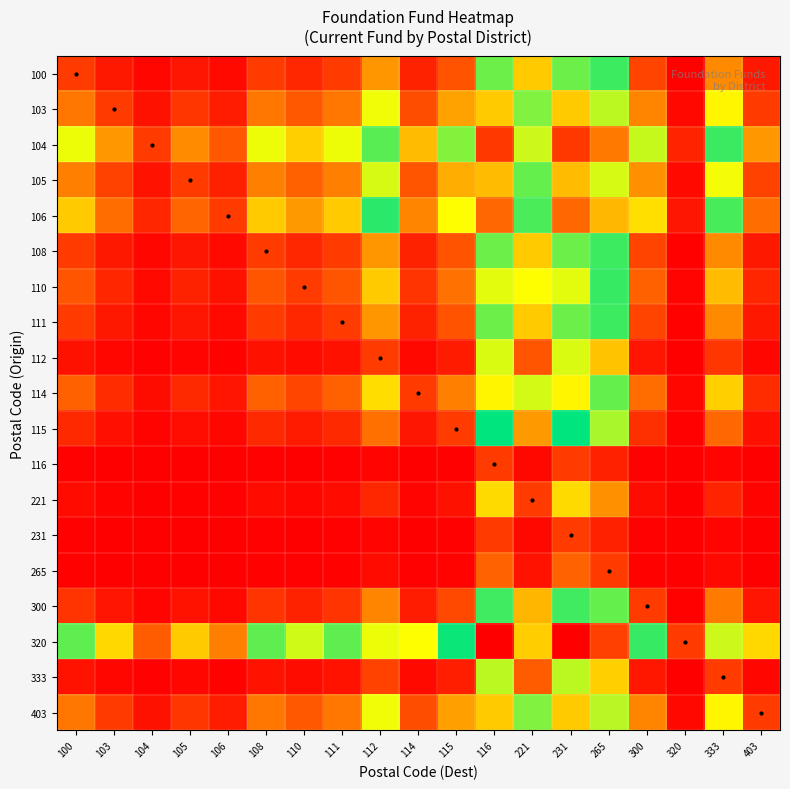

Reading right to left, transcribe all the data shown in this chart.

100: 403=0.0	333=0.2	320=0.0	300=0.1	265=0.5	231=0.6	221=0.3	116=0.6	115=0.1	114=0.1	112=0.2	111=0.1	110=0.1	108=0.1	106=0.0	105=0.0	104=0.0	103=0.0	100=0.1
103: 403=0.1	333=0.3	320=0.0	300=0.2	265=0.6	231=0.7	221=0.4	116=0.7	115=0.2	114=0.1	112=0.4	111=0.2	110=0.1	108=0.2	106=0.0	105=0.1	104=0.0	103=0.1	100=0.2
104: 403=0.2	333=0.5	320=0.1	300=0.4	265=0.8	231=0.9	221=0.6	116=0.9	115=0.4	114=0.3	112=0.6	111=0.4	110=0.3	108=0.4	106=0.1	105=0.2	104=0.1	103=0.2	100=0.4
105: 403=0.1	333=0.4	320=0.0	300=0.2	265=0.6	231=0.7	221=0.4	116=0.7	115=0.3	114=0.1	112=0.4	111=0.2	110=0.2	108=0.2	106=0.1	105=0.1	104=0.0	103=0.1	100=0.2
106: 403=0.2	333=0.5	320=0.0	300=0.3	265=0.7	231=0.8	221=0.5	116=0.8	115=0.3	114=0.2	112=0.5	111=0.3	110=0.2	108=0.3	106=0.1	105=0.2	104=0.1	103=0.2	100=0.3
108: 403=0.0	333=0.2	320=0.0	300=0.1	265=0.5	231=0.6	221=0.3	116=0.6	115=0.1	114=0.1	112=0.2	111=0.1	110=0.1	108=0.1	106=0.0	105=0.0	104=0.0	103=0.0	100=0.1
110: 403=0.1	333=0.3	320=0.0	300=0.2	265=0.5	231=0.6	221=0.4	116=0.6	115=0.2	114=0.1	112=0.3	111=0.1	110=0.1	108=0.1	106=0.0	105=0.1	104=0.0	103=0.1	100=0.1
111: 403=0.0	333=0.2	320=0.0	300=0.1	265=0.5	231=0.6	221=0.3	116=0.6	115=0.1	114=0.1	112=0.2	111=0.1	110=0.1	108=0.1	106=0.0	105=0.0	104=0.0	103=0.0	100=0.1
112: 403=0.0	333=0.1	320=0.0	300=0.0	265=0.3	231=0.4	221=0.1	116=0.4	115=0.0	114=0.0	112=0.1	111=0.0	110=0.0	108=0.0	106=0.0	105=0.0	104=0.0	103=0.0	100=0.0
114: 403=0.1	333=0.3	320=0.0	300=0.2	265=0.6	231=0.7	221=0.4	116=0.7	115=0.2	114=0.1	112=0.3	111=0.2	110=0.1	108=0.2	106=0.0	105=0.1	104=0.0	103=0.1	100=0.2
115: 403=0.0	333=0.2	320=0.0	300=0.1	265=0.4	231=0.5	221=0.2	116=0.5	115=0.1	114=0.0	112=0.2	111=0.1	110=0.0	108=0.1	106=0.0	105=0.0	104=0.0	103=0.0	100=0.1
116: 403=0.0	333=0.0	320=0.0	300=0.0	265=0.1	231=0.1	221=0.0	116=0.1	115=0.0	114=0.0	112=0.0	111=0.0	110=0.0	108=0.0	106=0.0	105=0.0	104=0.0	103=0.0	100=0.0
221: 403=0.0	333=0.1	320=0.0	300=0.0	265=0.2	231=0.3	221=0.1	116=0.3	115=0.0	114=0.0	112=0.1	111=0.0	110=0.0	108=0.0	106=0.0	105=0.0	104=0.0	103=0.0	100=0.0
231: 403=0.0	333=0.0	320=0.0	300=0.0	265=0.1	231=0.1	221=0.0	116=0.1	115=0.0	114=0.0	112=0.0	111=0.0	110=0.0	108=0.0	106=0.0	105=0.0	104=0.0	103=0.0	100=0.0
265: 403=0.0	333=0.0	320=0.0	300=0.0	265=0.1	231=0.2	221=0.0	116=0.2	115=0.0	114=0.0	112=0.0	111=0.0	110=0.0	108=0.0	106=0.0	105=0.0	104=0.0	103=0.0	100=0.0
300: 403=0.0	333=0.2	320=0.0	300=0.1	265=0.4	231=0.5	221=0.3	116=0.5	115=0.1	114=0.0	112=0.2	111=0.1	110=0.1	108=0.1	106=0.0	105=0.0	104=0.0	103=0.0	100=0.1
320: 403=0.3	333=0.6	320=0.1	300=0.5	265=0.9	231=1.0	221=0.7	116=1.0	115=0.5	114=0.4	112=0.6	111=0.4	110=0.4	108=0.4	106=0.2	105=0.3	104=0.1	103=0.3	100=0.4
333: 403=0.0	333=0.1	320=0.0	300=0.0	265=0.3	231=0.4	221=0.1	116=0.4	115=0.0	114=0.0	112=0.1	111=0.0	110=0.0	108=0.0	106=0.0	105=0.0	104=0.0	103=0.0	100=0.0
403: 403=0.1	333=0.3	320=0.0	300=0.2	265=0.6	231=0.7	221=0.4	116=0.7	115=0.2	114=0.1	112=0.4	111=0.2	110=0.1	108=0.2	106=0.0	105=0.1	104=0.0	103=0.1	100=0.2